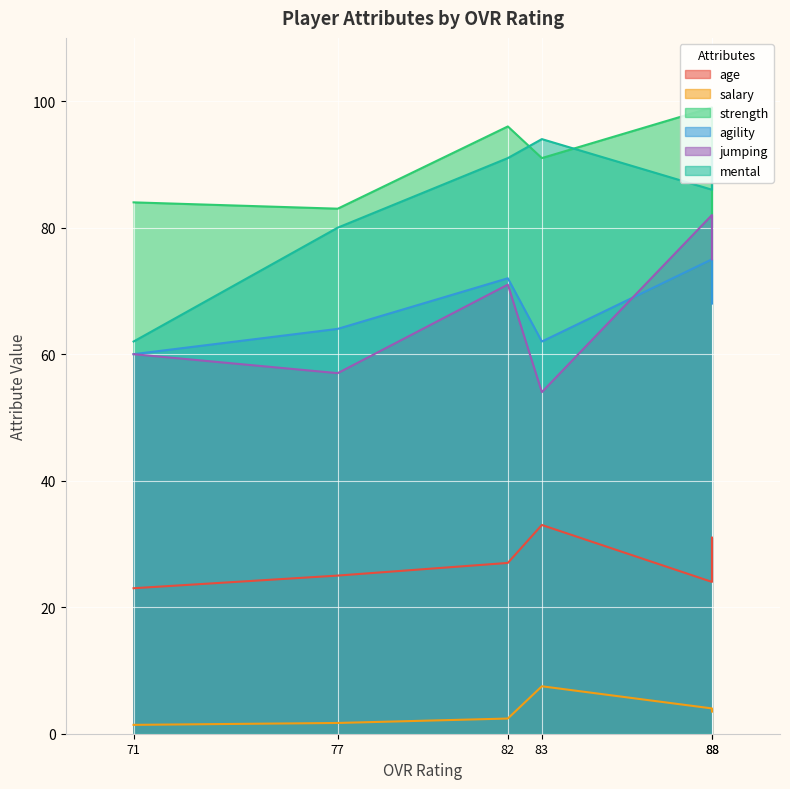

How many values in the agility series exceed 68?

2